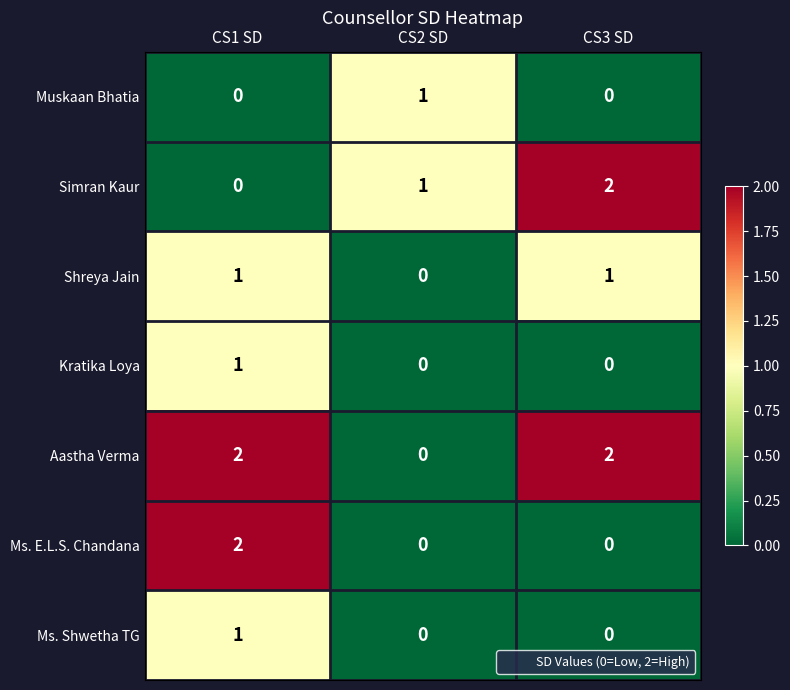

At how many categories does at least one series exceed 0?

3